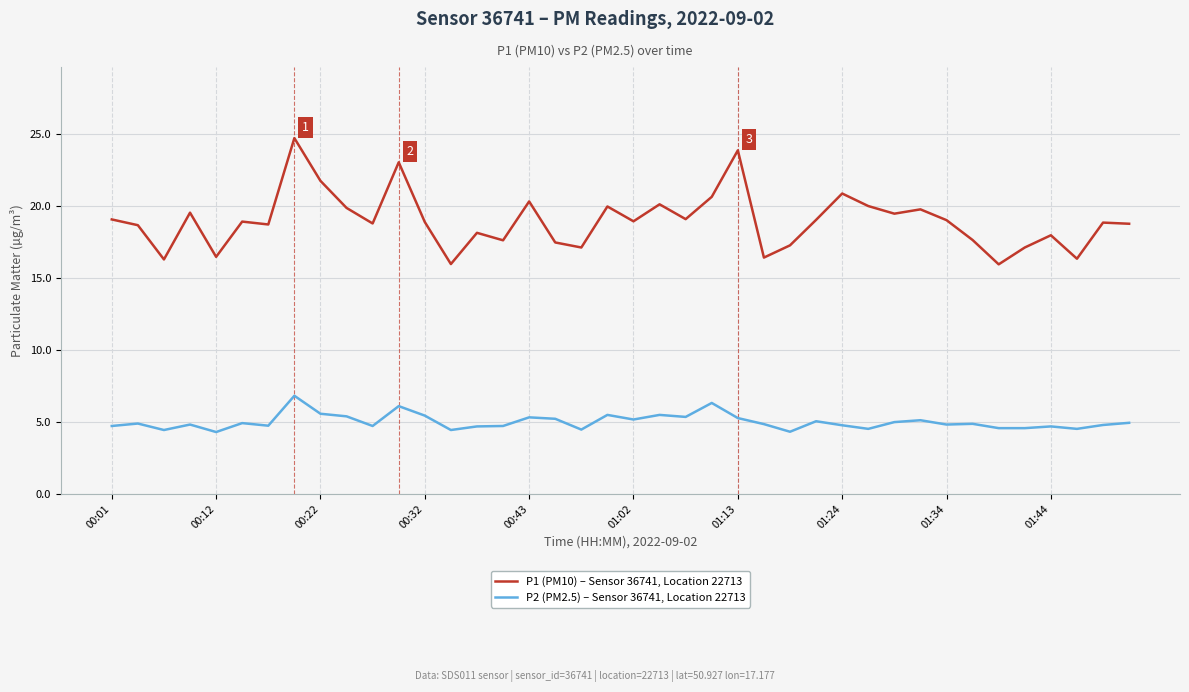

What is the highest value of the P2 (PM2.5) – Sensor 36741, Location 22713 series?

6.8